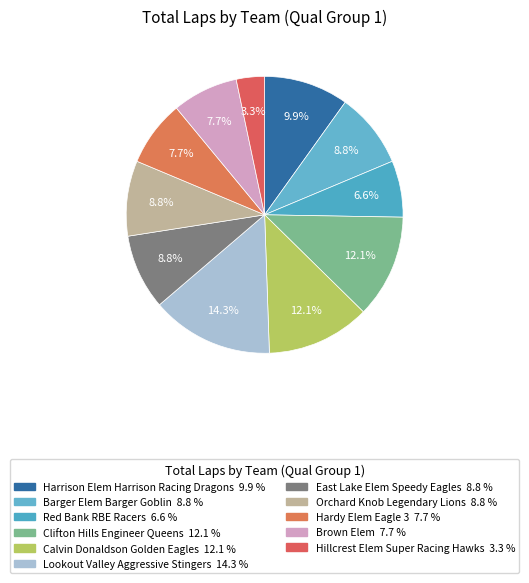

Does Clifton Hills Engineer Queens represent more than half of the total?

No